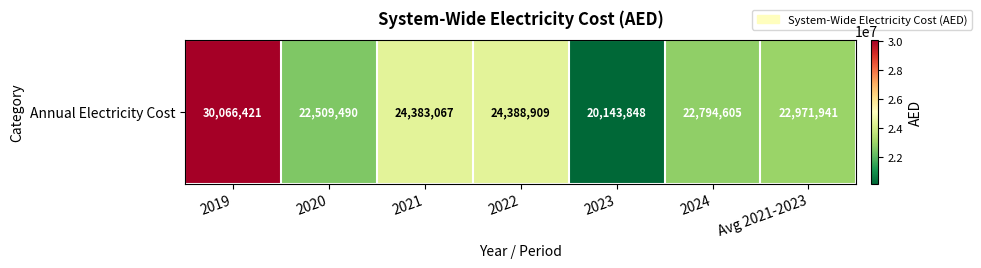

Reading left to right, transcribe all the data shown in this chart.

2019=30066420.6	2020=22509489.9	2021=24383067.0	2022=24388909.3	2023=20143848.1	2024=22794605.0	Avg 2021-2023=22971941.5